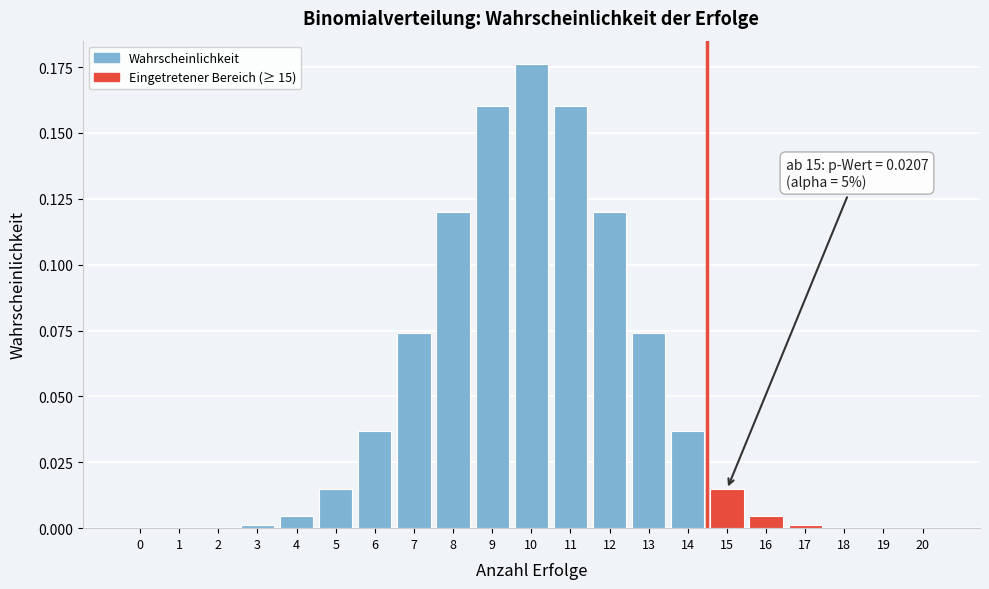

What is the sum of all values?

1.0